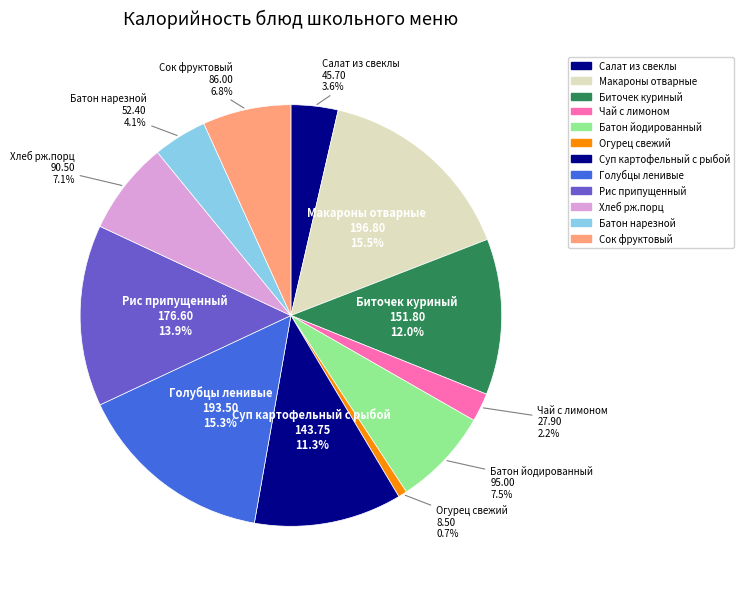

To the nearest percent, what percentage of the pie is Суп картофельный с рыбой?

11%